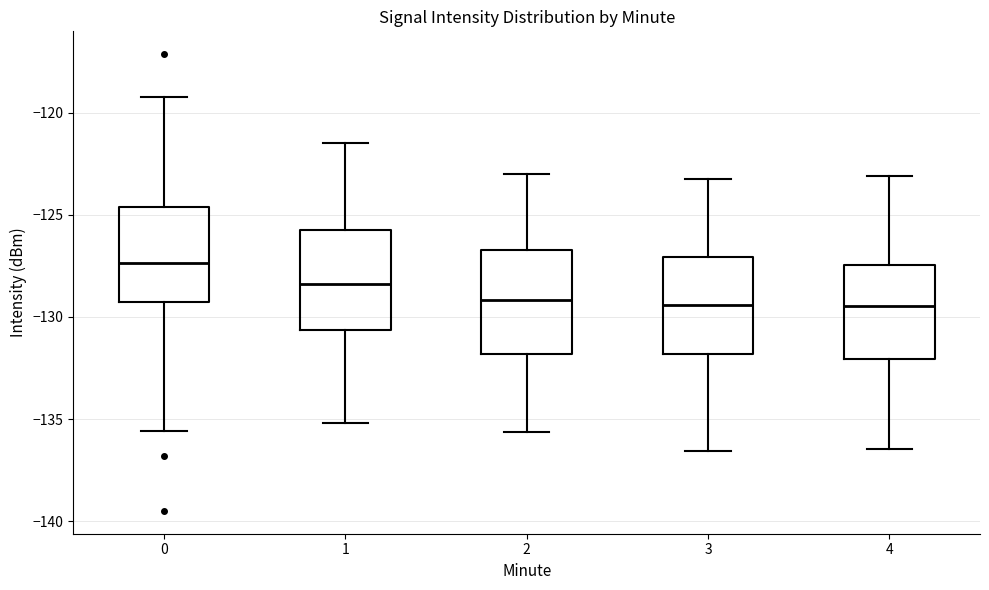

Where does the median line of the box at x = 1 sit on the y-axis? The values are not printed on the chart, so give them approximately, as read against the axis.

-128.5